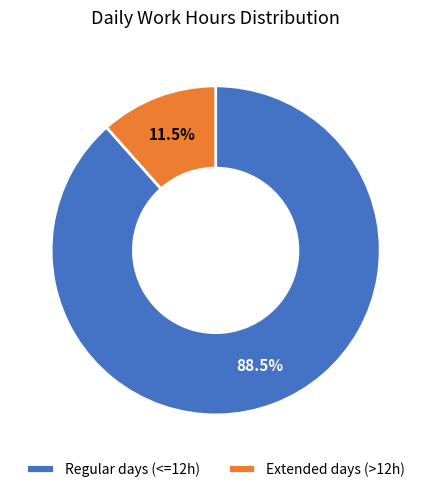

Between Regular days (<=12h) and Extended days (>12h), which is larger?

Regular days (<=12h)